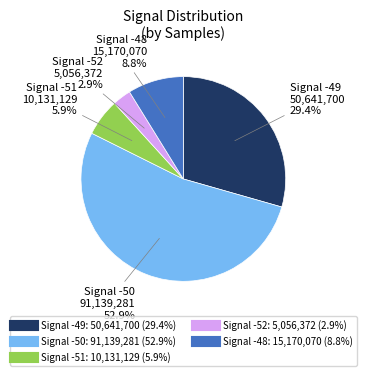

Is there any slice that represents more than half of the pie?

Yes